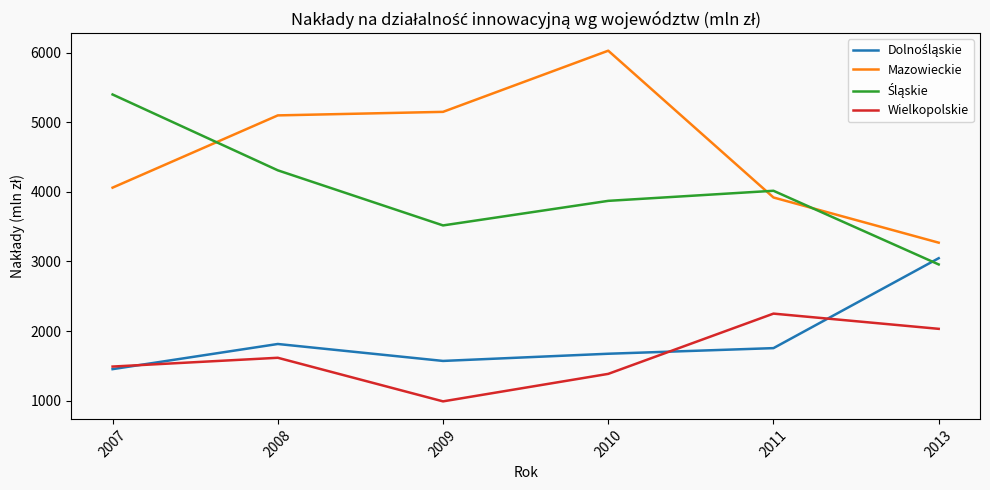

List the labels in order of Mazowieckie value, largest first.

2010, 2009, 2008, 2007, 2011, 2013